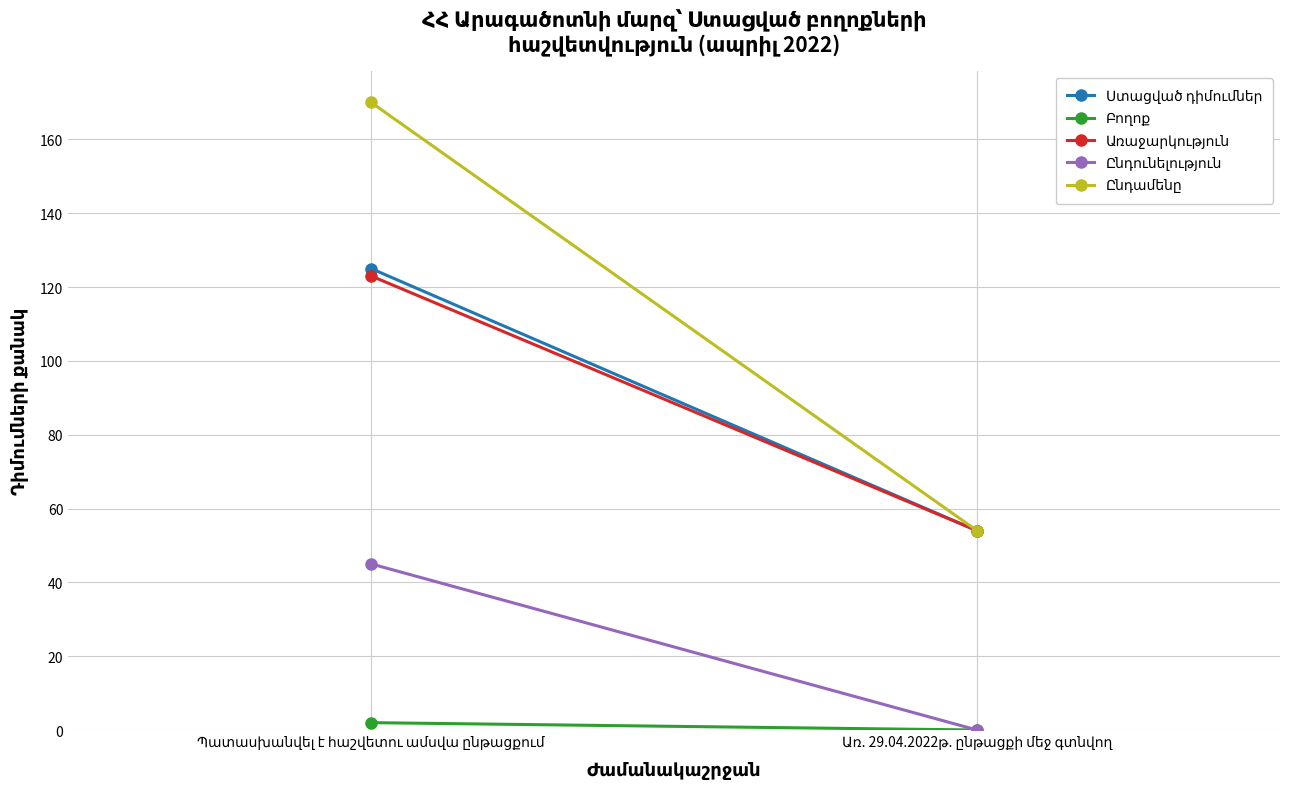

What value does the Ստացված դիմումներ series have at Պատասխանվել է հաշվետու ամսվա ընթացքում, to the nearest 10?

120